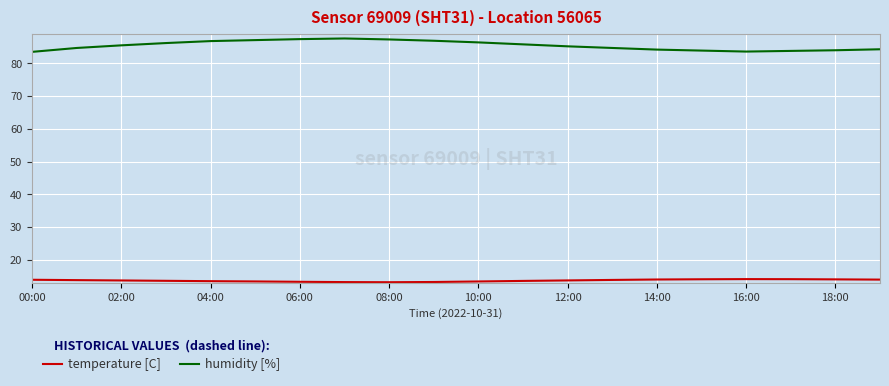

List the series in order of their overall mean, highest first.

humidity [%], temperature [C]